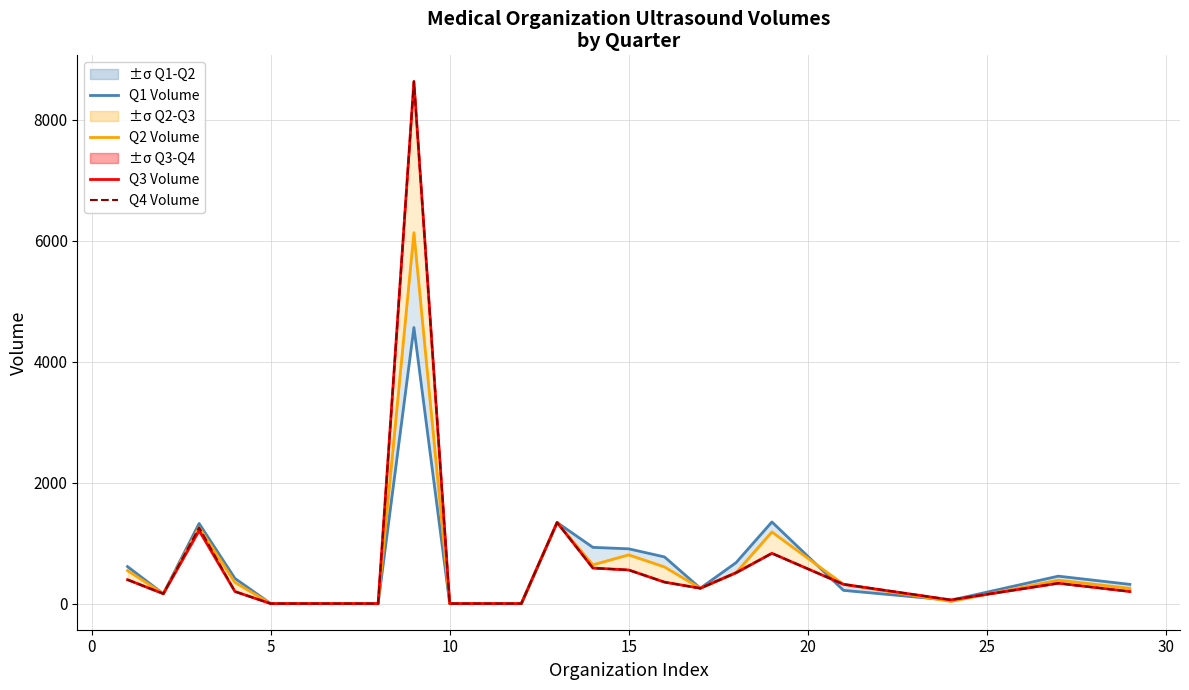

True or false: Q4 Volume has more than 2 interior local peaks.

True